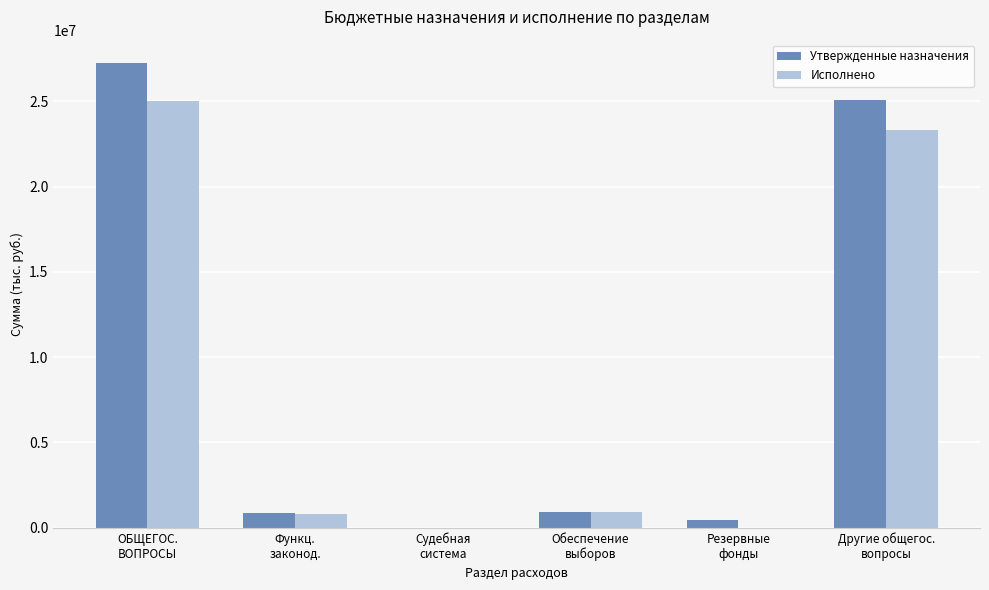

What is the highest value of the Исполнено series?

25043331.8